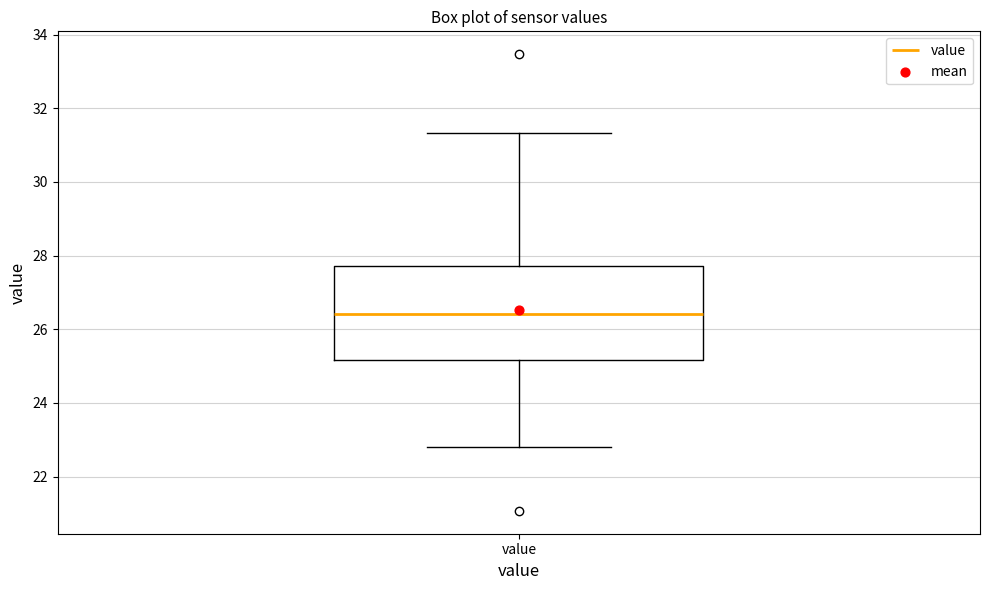

Transcribe this box plot: give where the median line is, the range the box spans, and where the two whiskers end, as read against the y-axis. The values are not printed on the chart, so give them approximately, as read against the axis.

median 26.4, box 25.2 to 27.8, whiskers 22.8 to 31.4